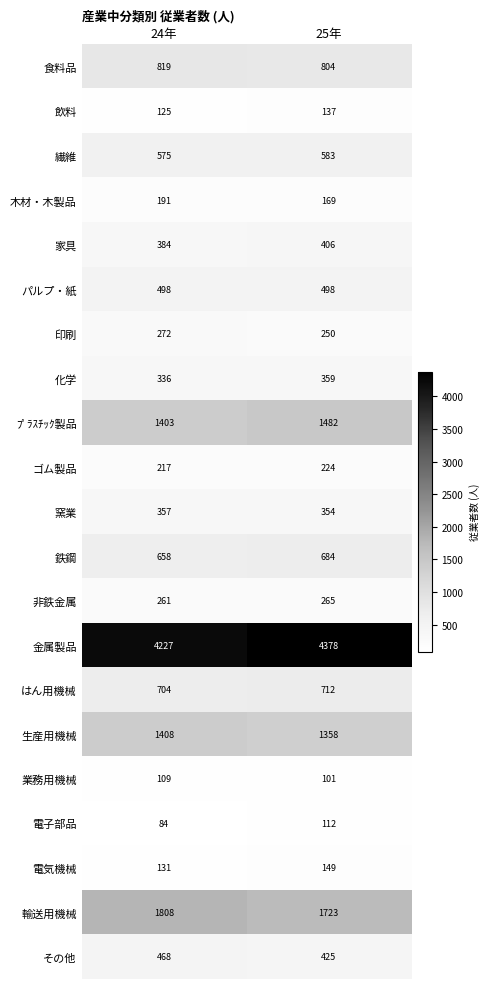

The value of その他 at 25年 is 277. True or false?

False